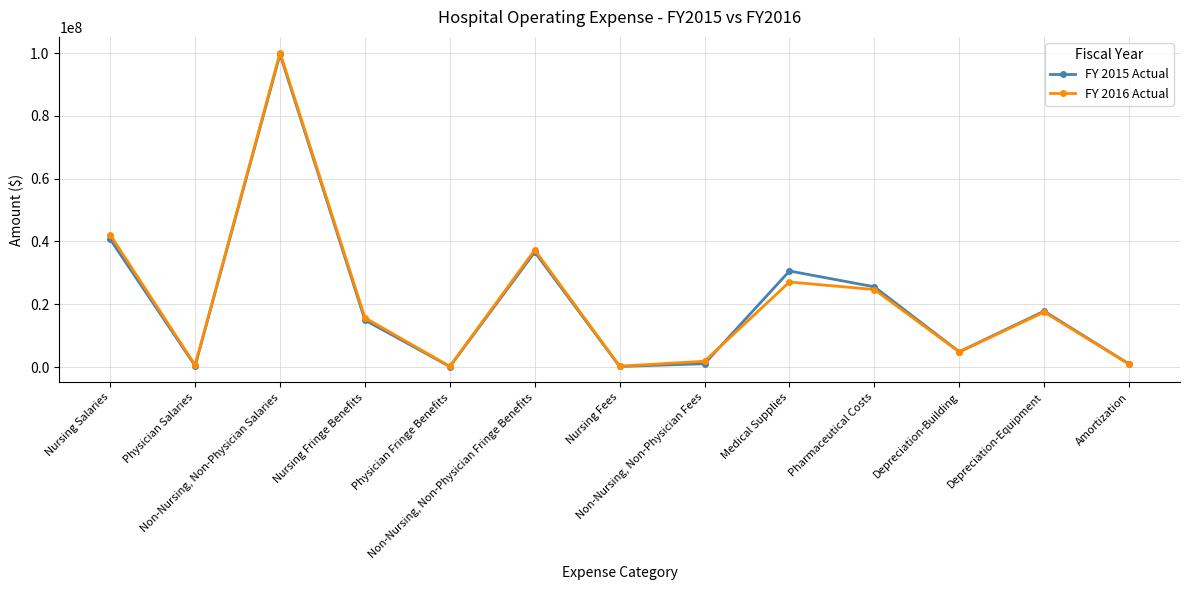

At which category is the sum across all series the highest?

Non-Nursing, Non-Physician Salaries